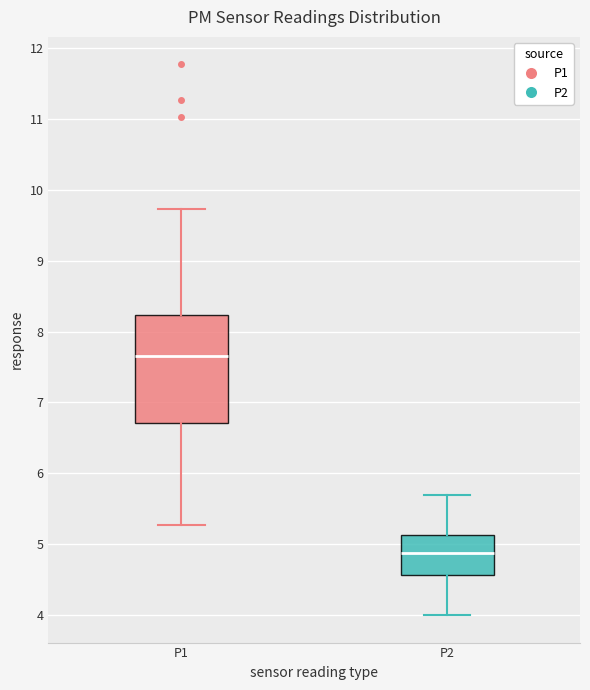

Comparing the boxes themselves (not the whiskers), which one is the tallest?

P1